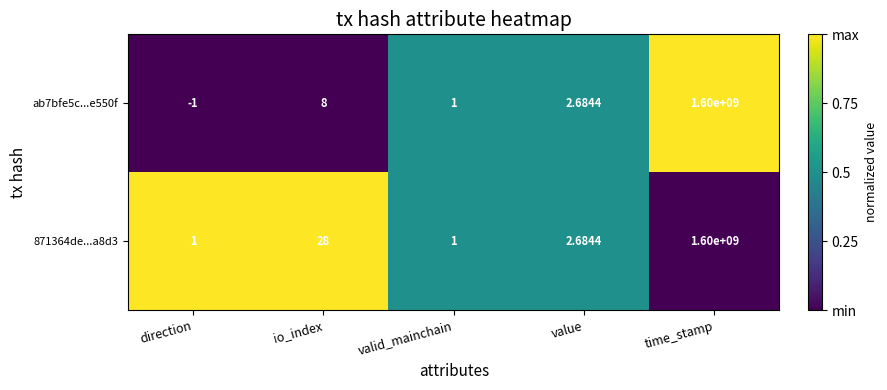

Rank the categories by ab7bfe5c...e550f value from highest to lowest.

time_stamp, io_index, value, valid_mainchain, direction